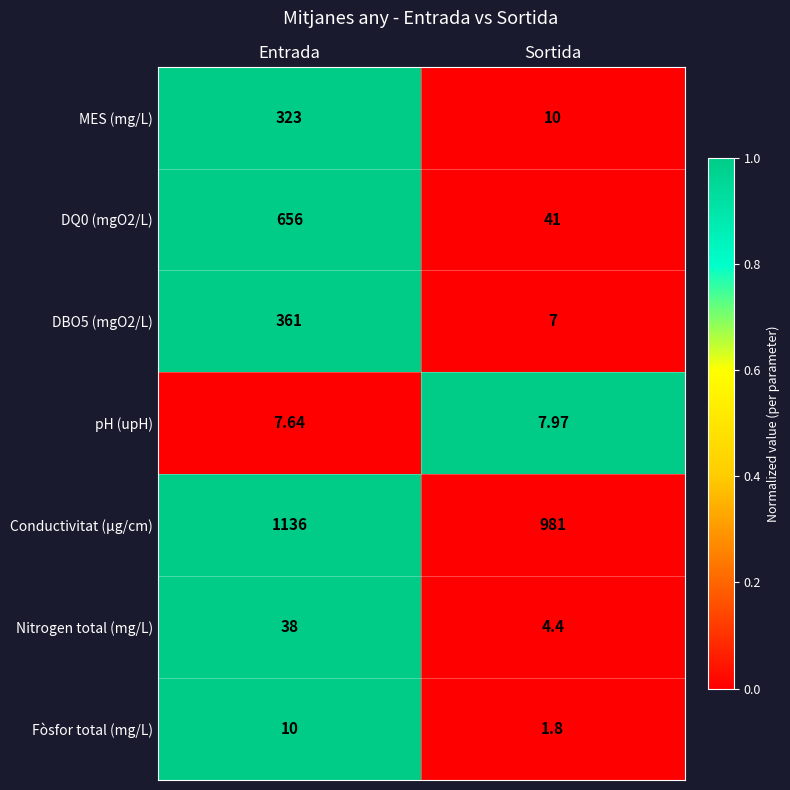

How many series are shown in this chart?

7